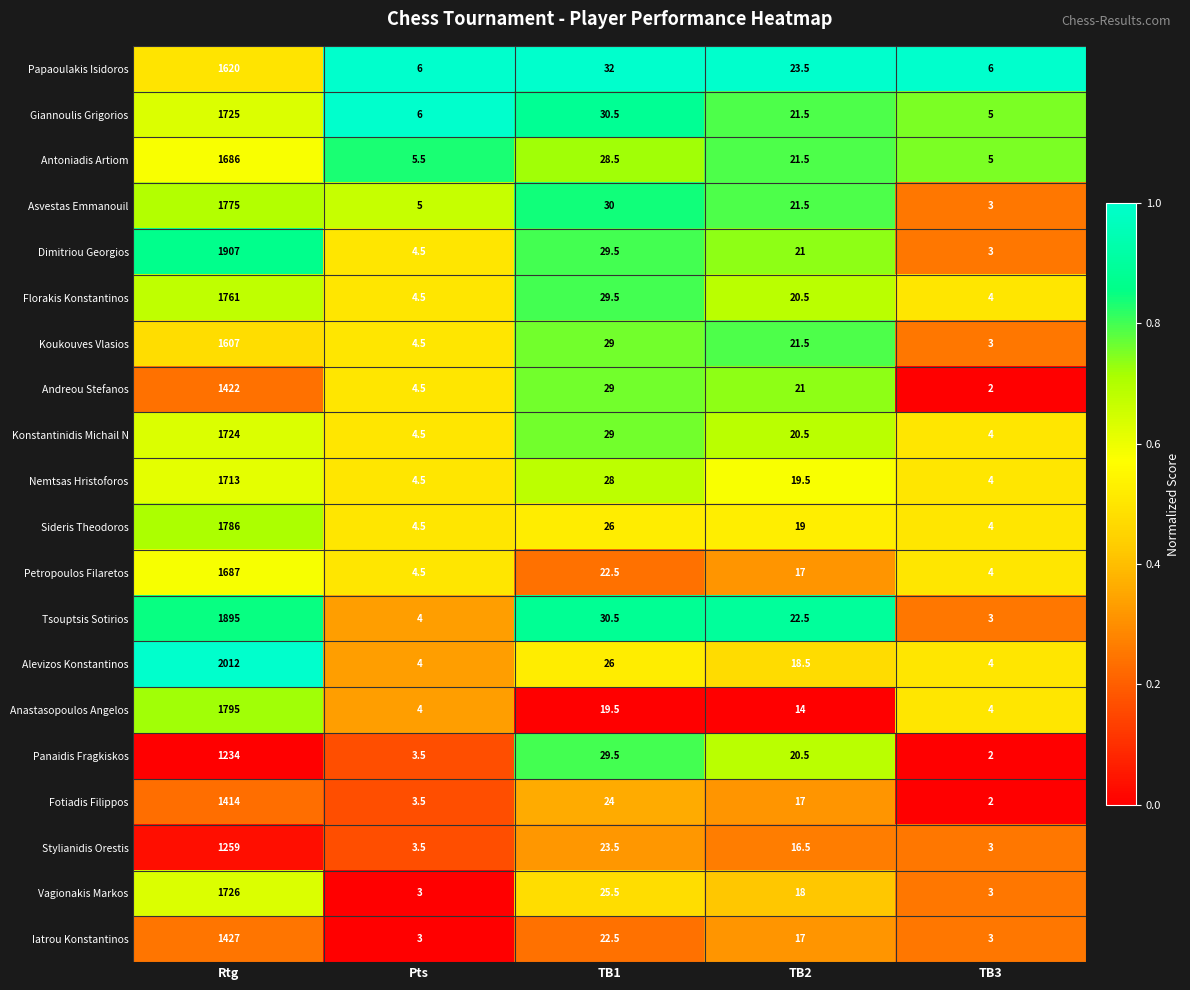

Which series has the largest total across all categories?

Alevizos Konstantinos